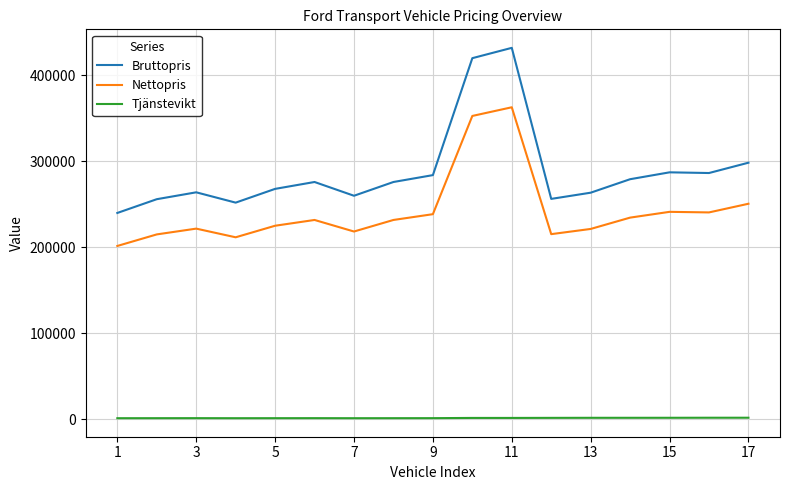

Rank the series by their maximum value, from highest to lowest.

Bruttopris, Nettopris, Tjänstevikt